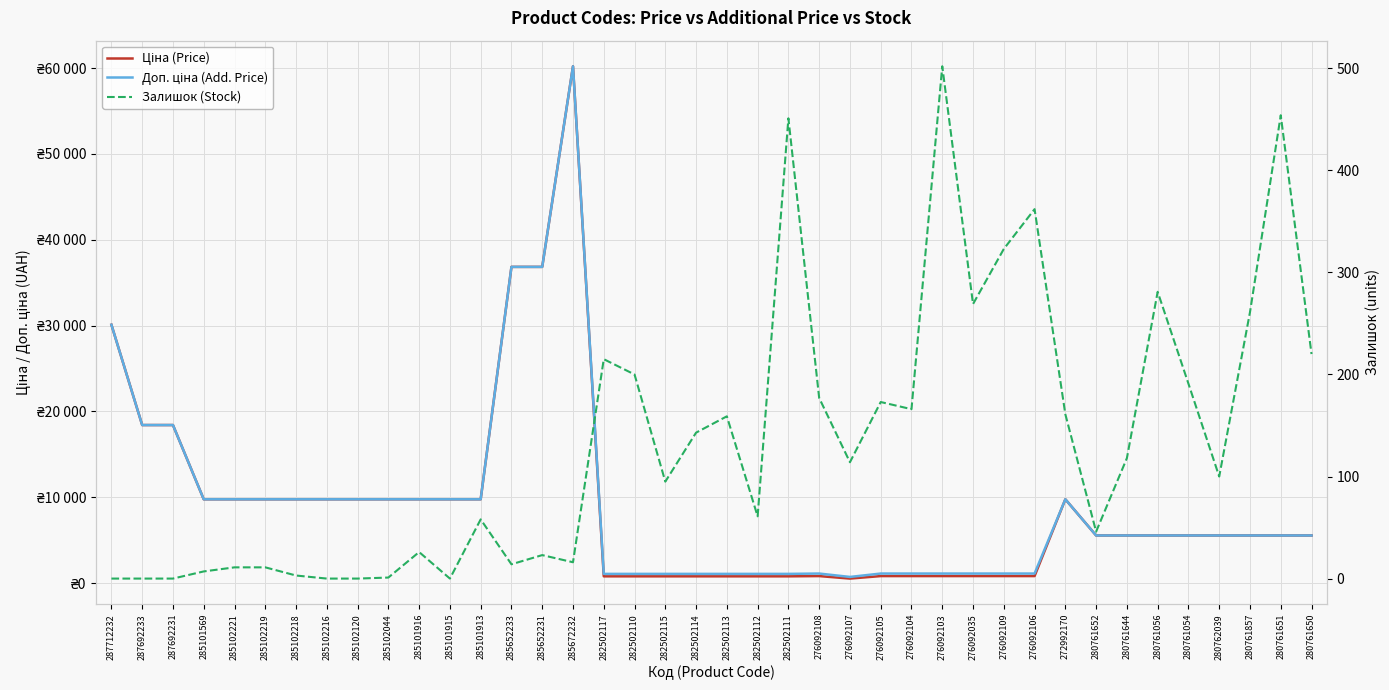

At which category is the sum across all series the highest?

285672232